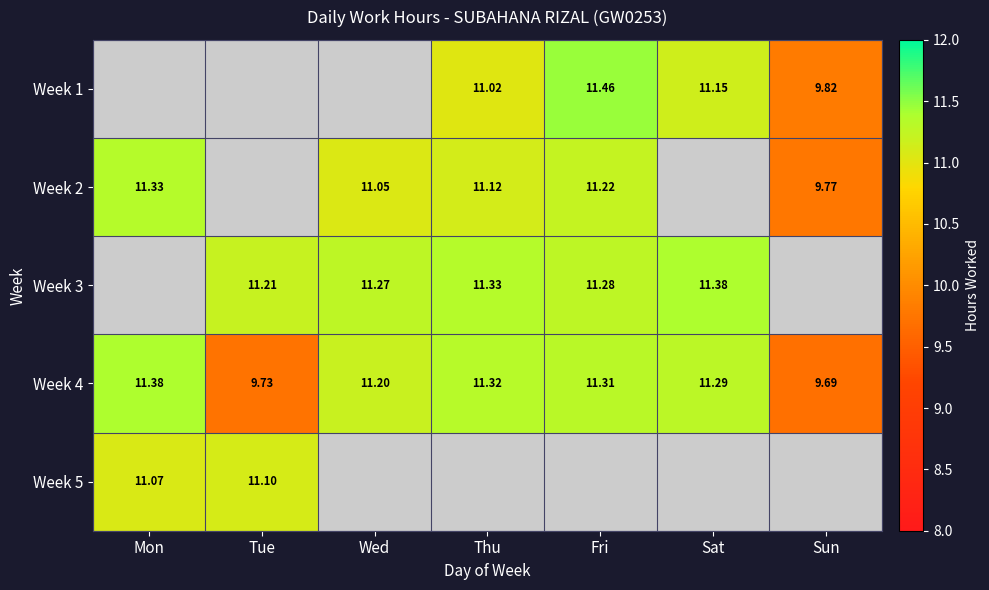

Where does the Week 4 series first go above 11?

Mon